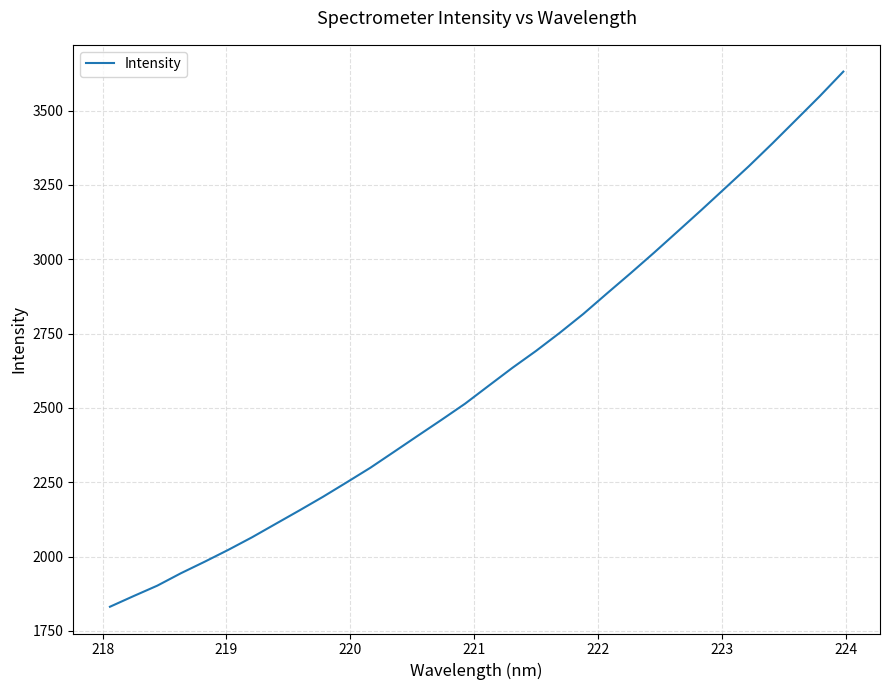

What is the minimum value shown in the chart?

1831.3